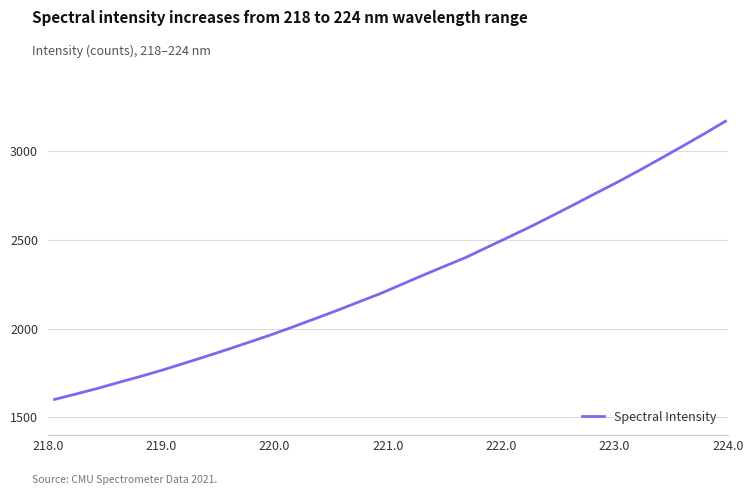

What is the difference between the maximum and minimum values?

1567.4